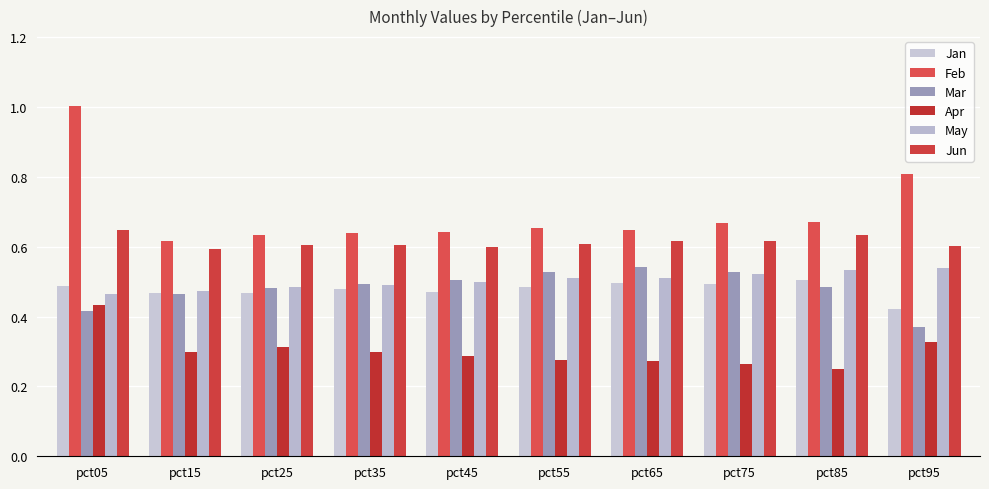

What is the sum of the Mar values at pct25 and pct05?

0.9